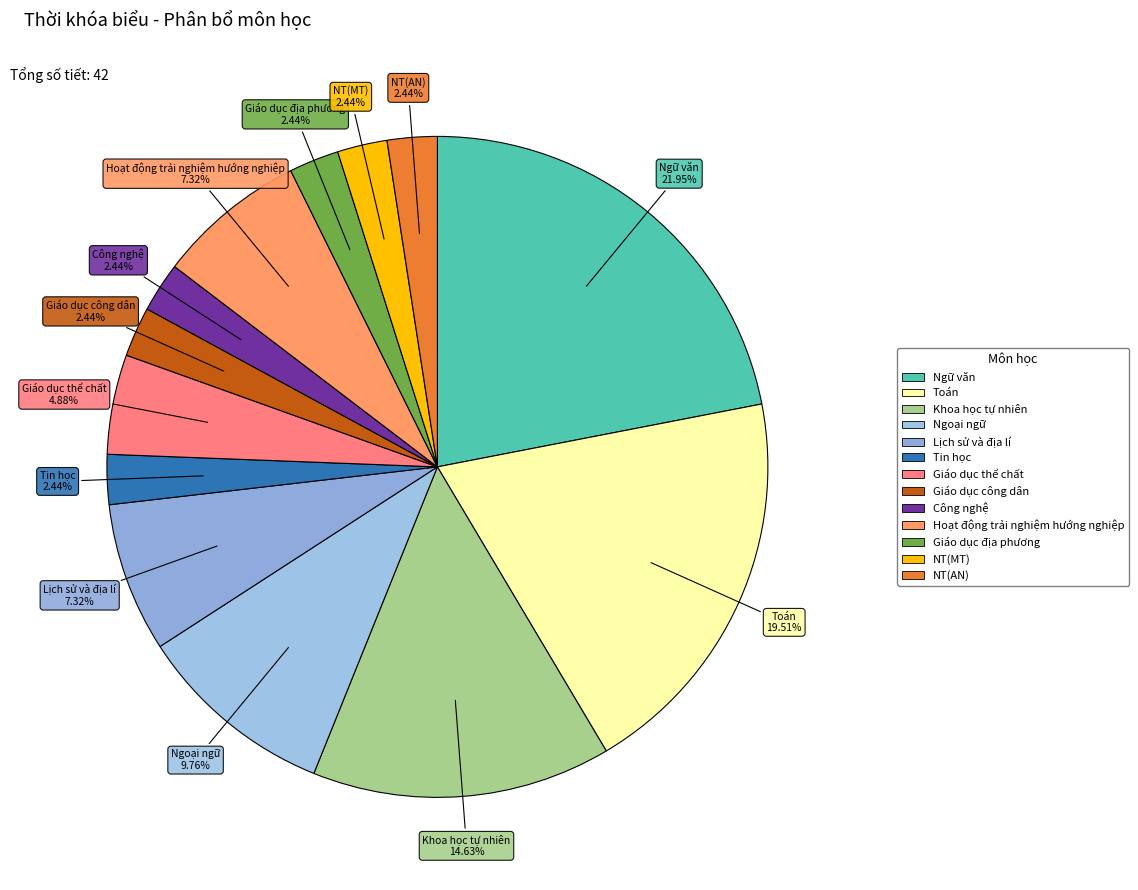

To the nearest percent, what is the combined percentage of Ngữ văn and NT(AN)?

24%